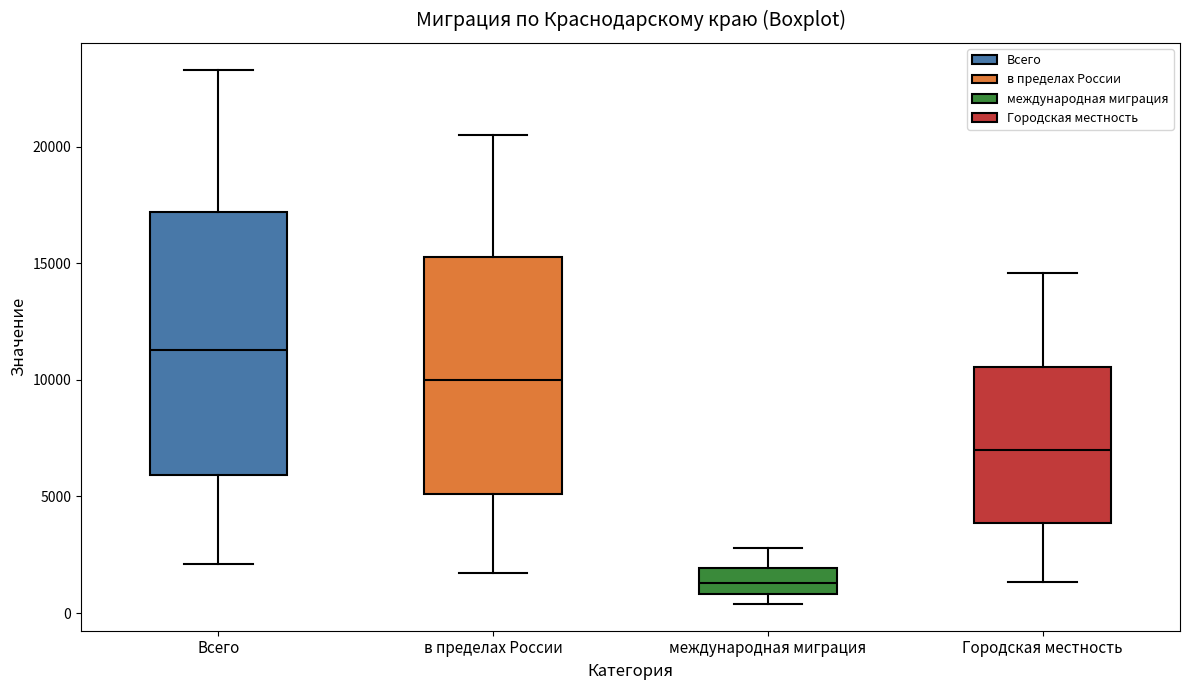

Which box has the highest median line?

Всего